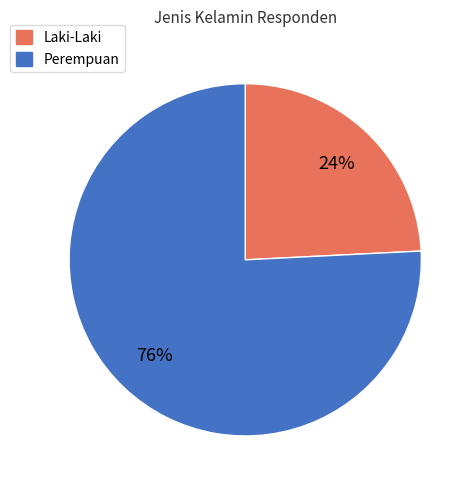

Is the sum of Laki-Laki and Perempuan greater than half?

Yes